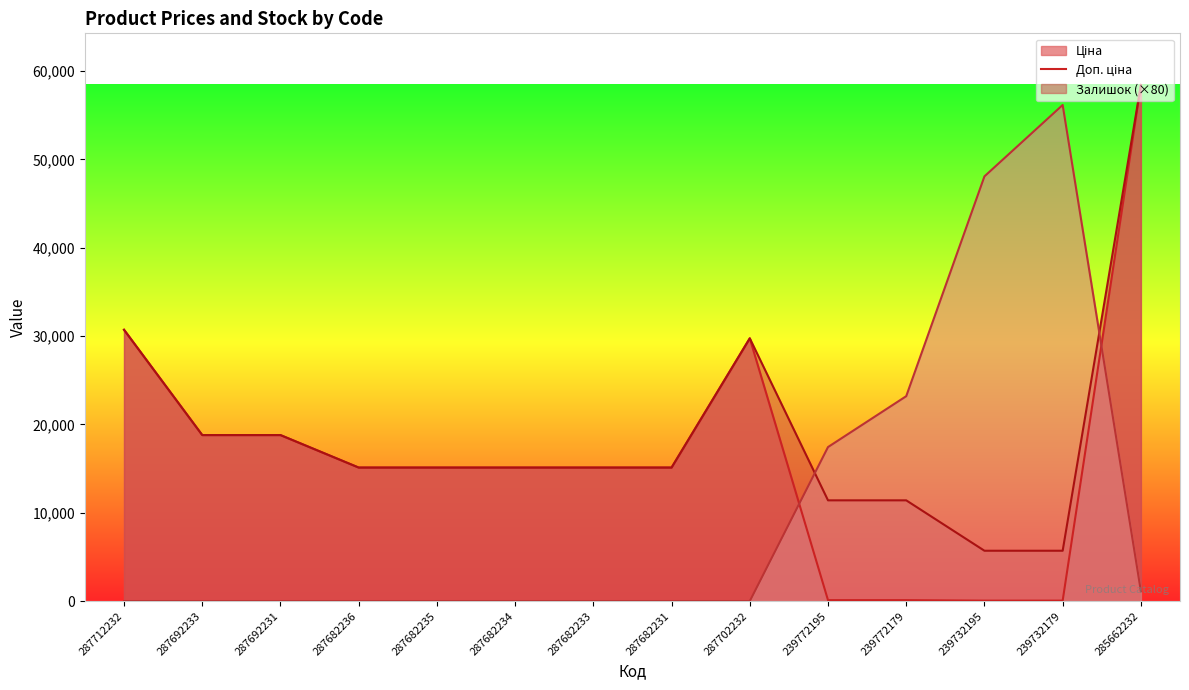

After their last crossing, which series has the higher values: Залишок or Доп. ціна?

Доп. ціна